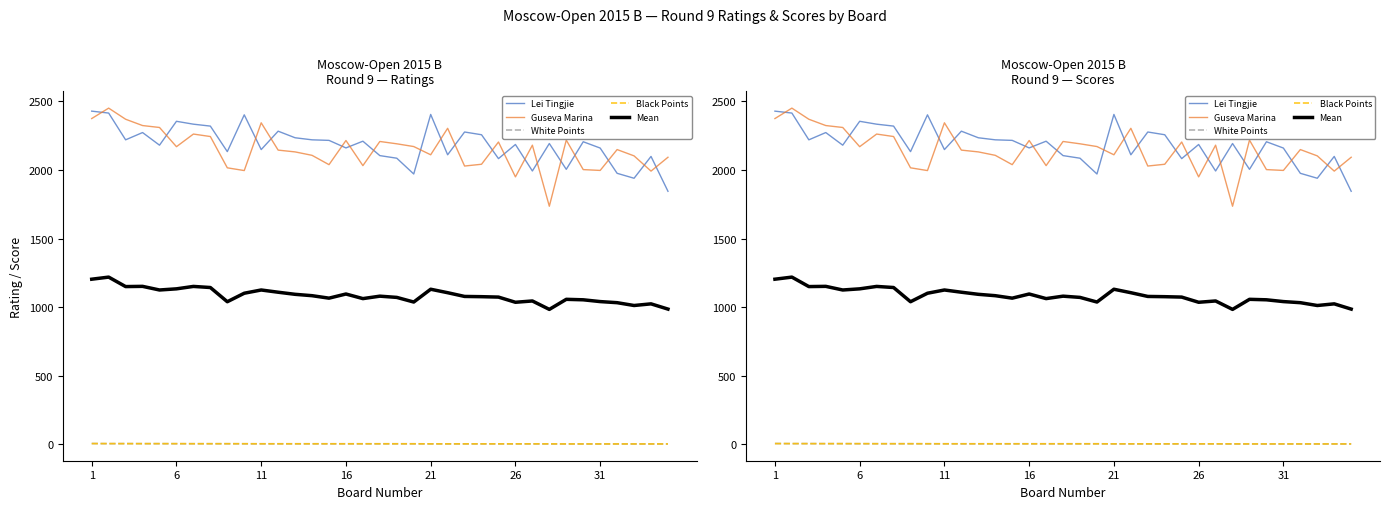

Where does the Lei Tingjie series first go above 2193?

1